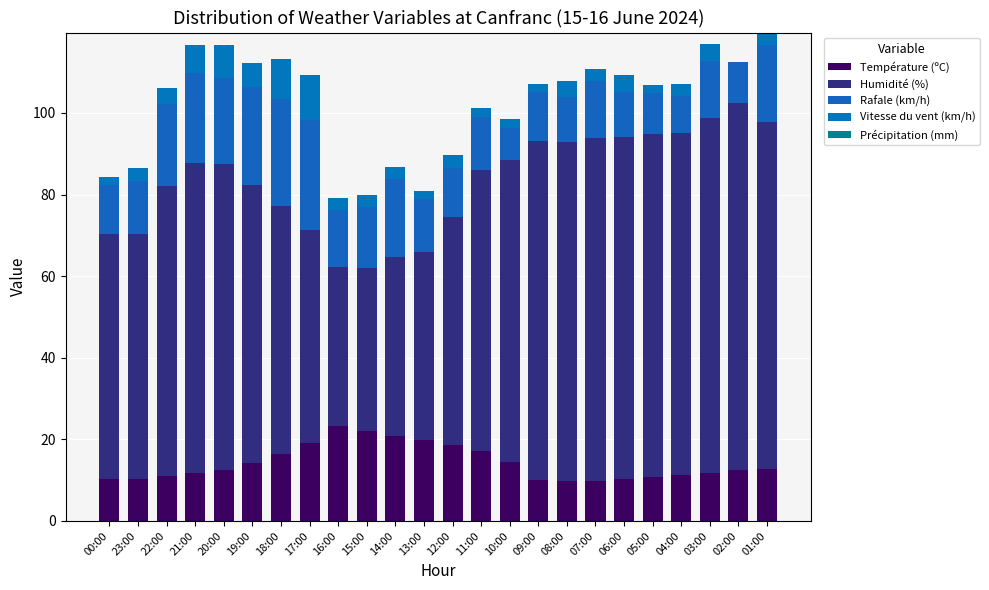

Count the number of data series in this chart.

5